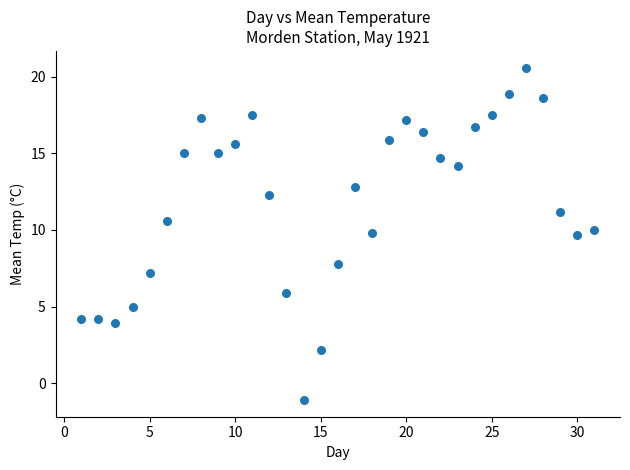

What is the range of X values (max minus min)?

30.0